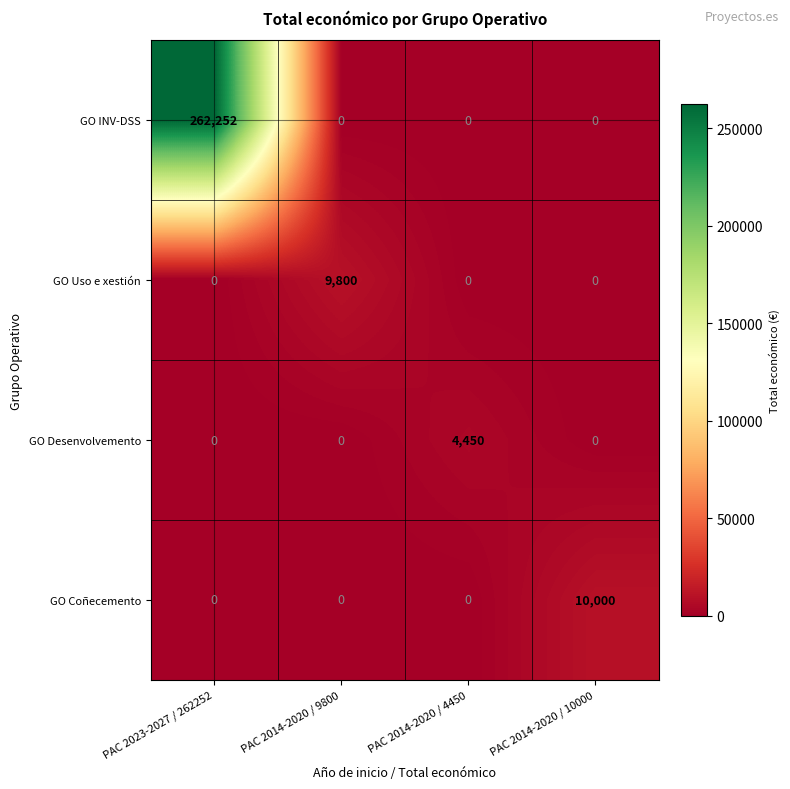

Reading left to right, transcribe all the data shown in this chart.

GO INV-DSS: PAC 2023-2027 / 262252=262252	PAC 2014-2020 / 9800=0	PAC 2014-2020 / 4450=0	PAC 2014-2020 / 10000=0
GO Uso e xestión: PAC 2023-2027 / 262252=0	PAC 2014-2020 / 9800=9800	PAC 2014-2020 / 4450=0	PAC 2014-2020 / 10000=0
GO Desenvolvemento: PAC 2023-2027 / 262252=0	PAC 2014-2020 / 9800=0	PAC 2014-2020 / 4450=4450	PAC 2014-2020 / 10000=0
GO Coñecemento: PAC 2023-2027 / 262252=0	PAC 2014-2020 / 9800=0	PAC 2014-2020 / 4450=0	PAC 2014-2020 / 10000=10000